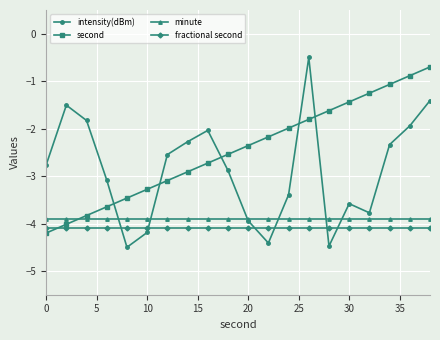

Count the number of categories in the chart.

20